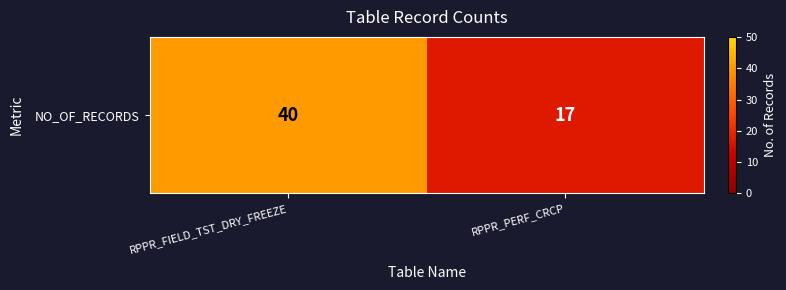

What is the ratio of the value at RPPR_FIELD_TST_DRY_FREEZE to the value at RPPR_PERF_CRCP?

2.4